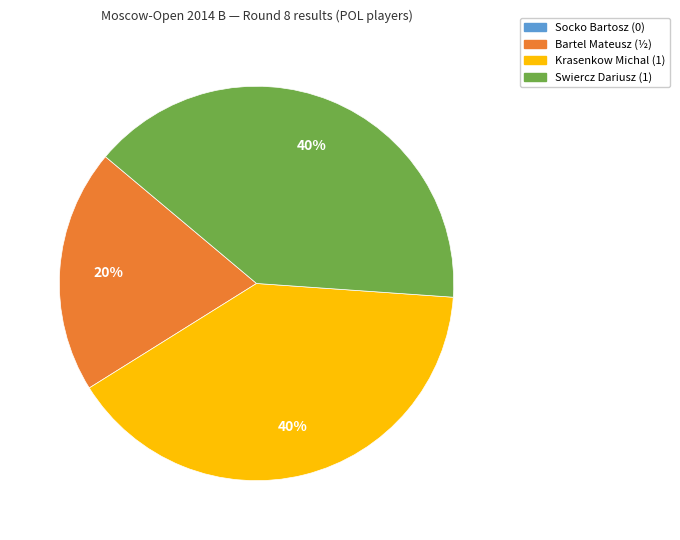

To the nearest percent, what portion does Krasenkow Michal represent?

40%